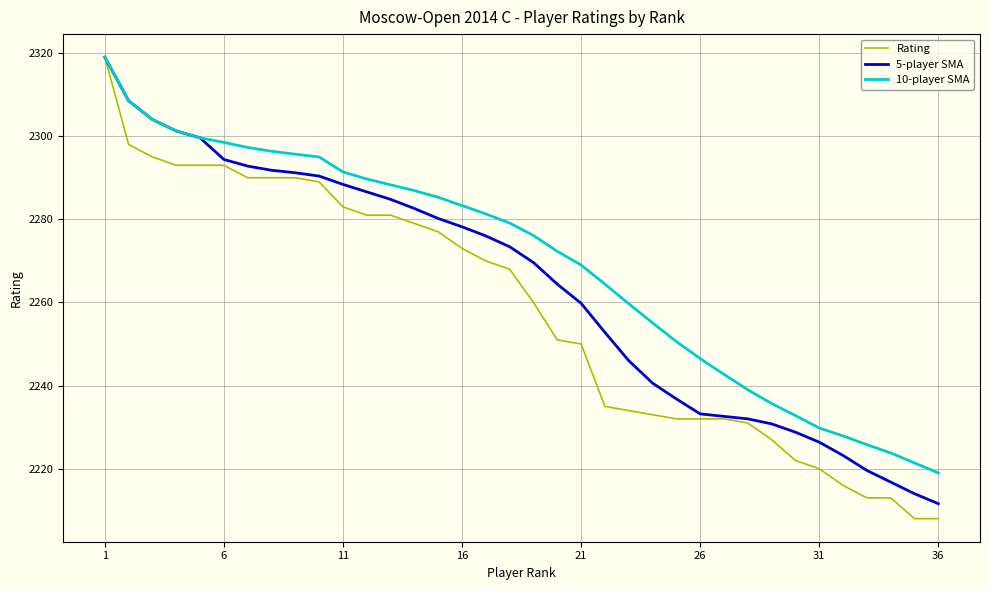

Which series has the widest spread of values?

Rating